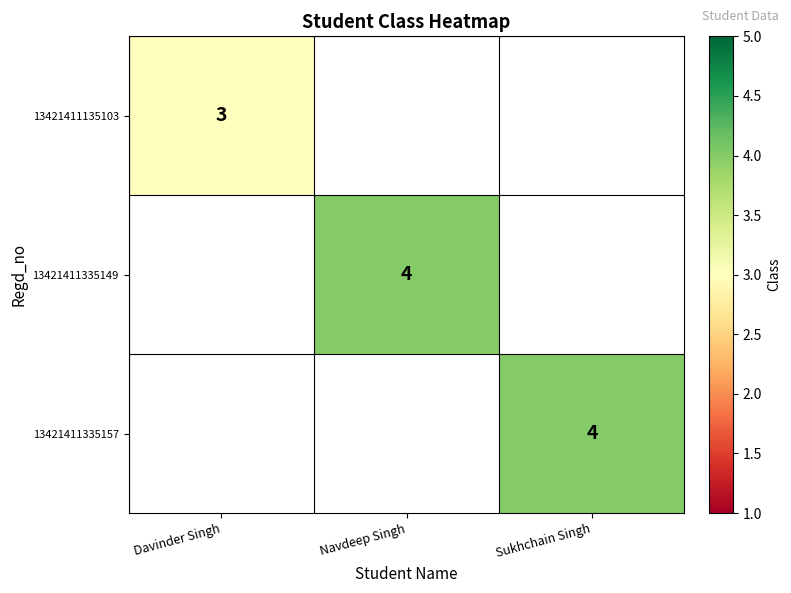

True or false: 13421411335149 has a value of 2 at Navdeep Singh.

False